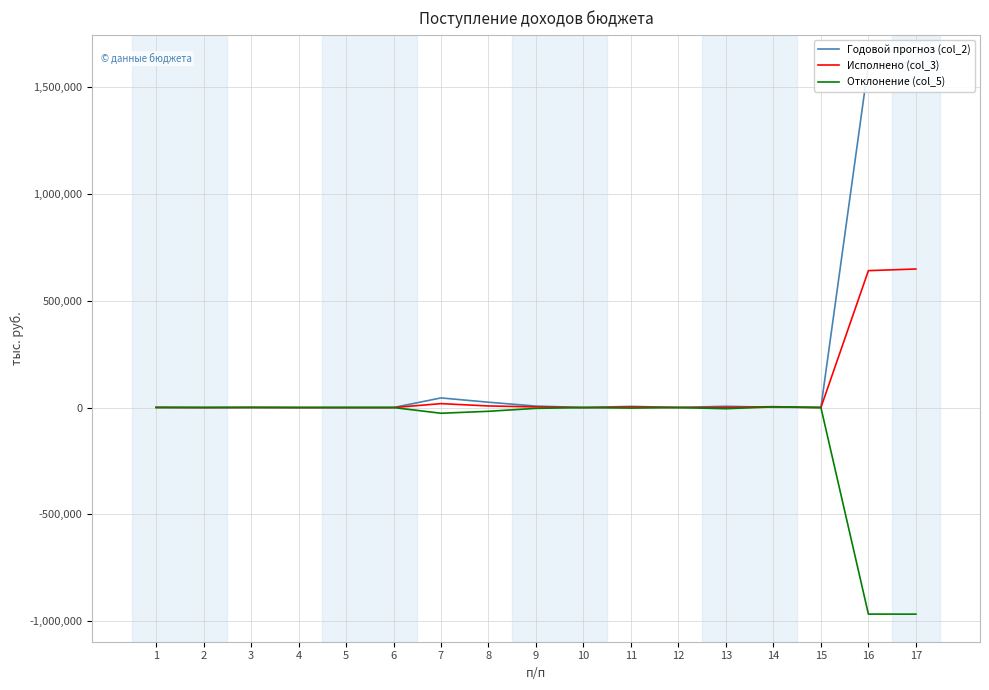

At which category does Исполнено (col_3) reach its first local valley?

2